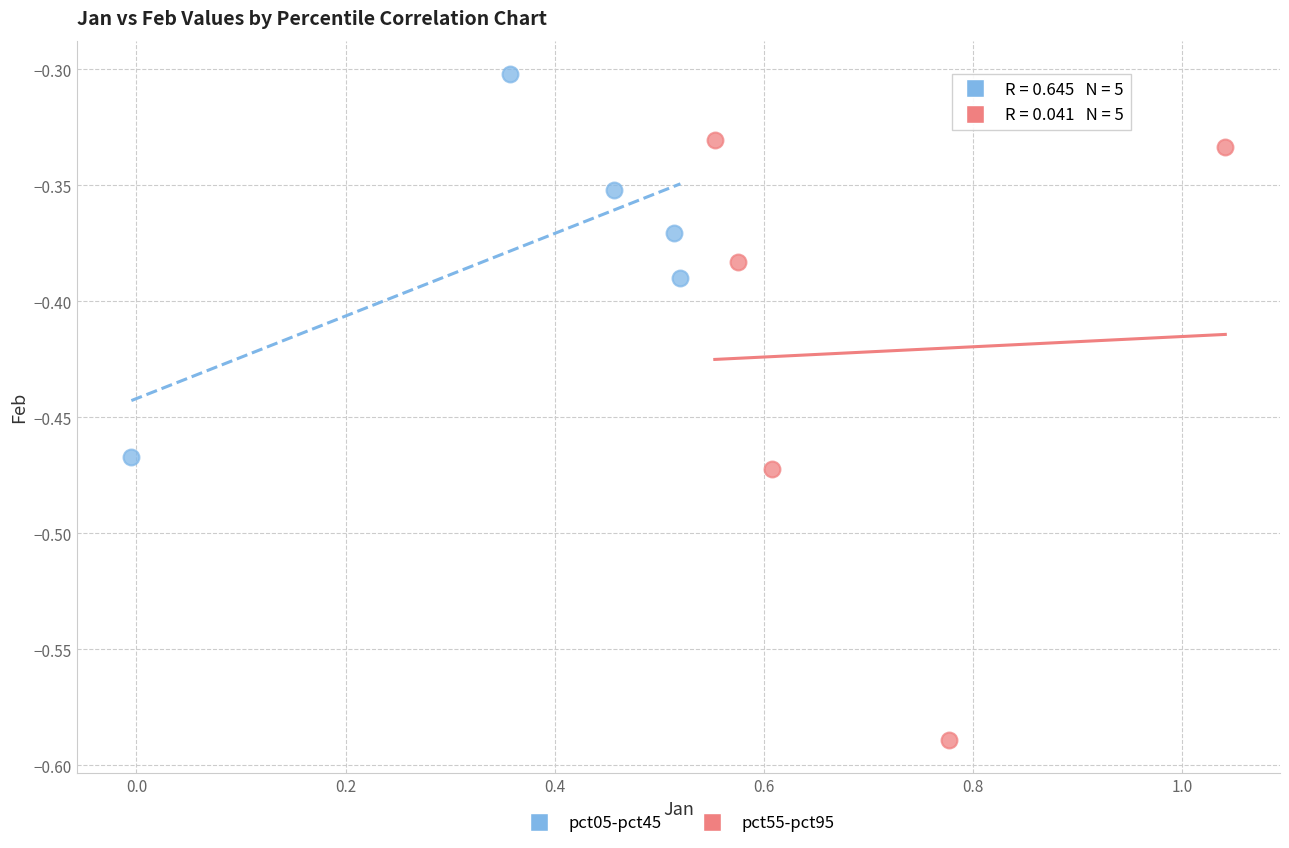

Which series contains the lowest Y value?

pct55-pct95